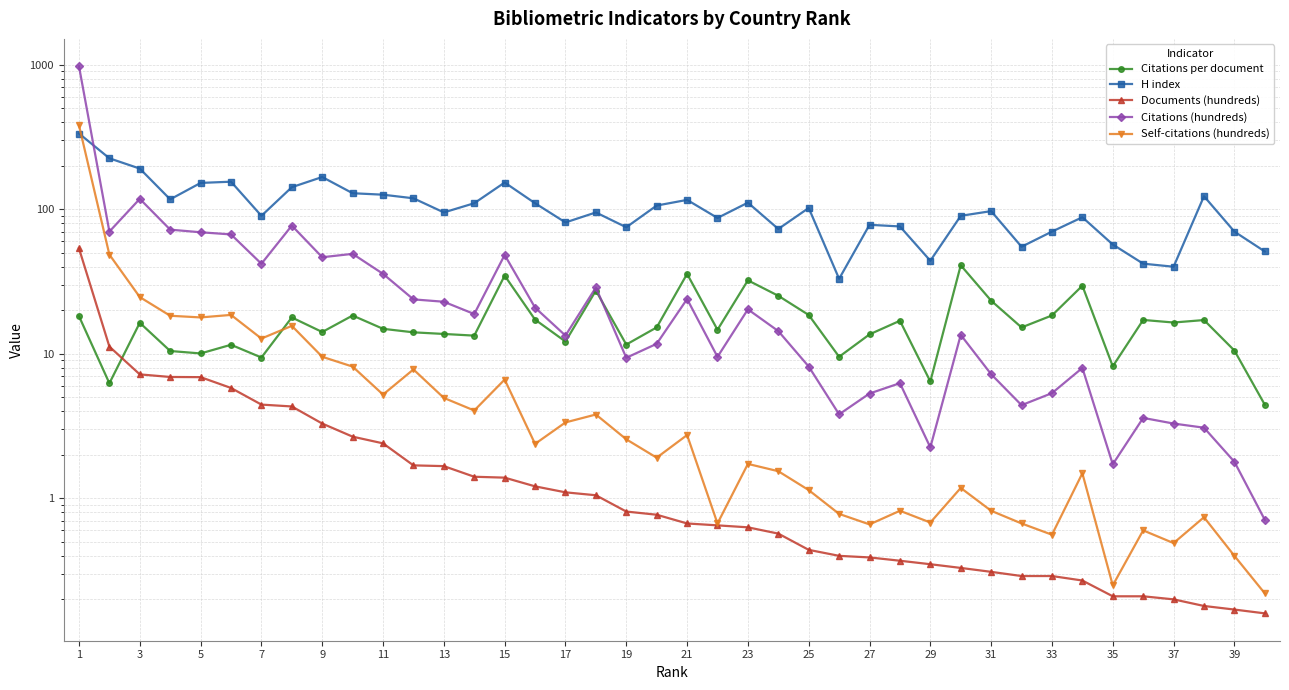

Where does the Self-citations (hundreds) series first go above 2?

1